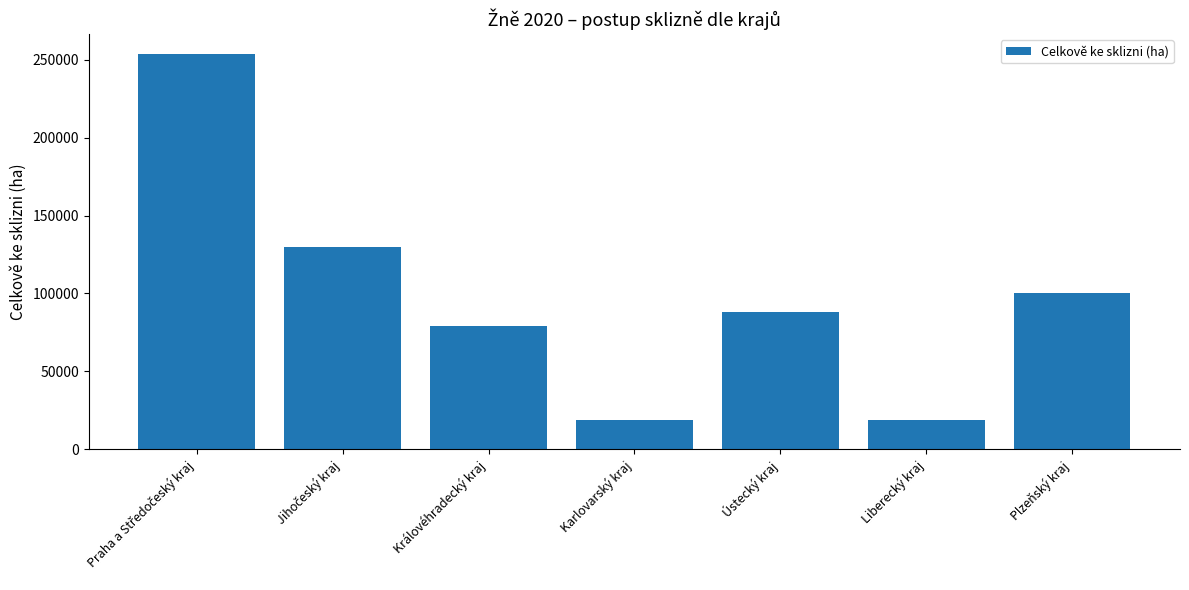

What is the label of the 5th bar from the left?

Ústecký kraj